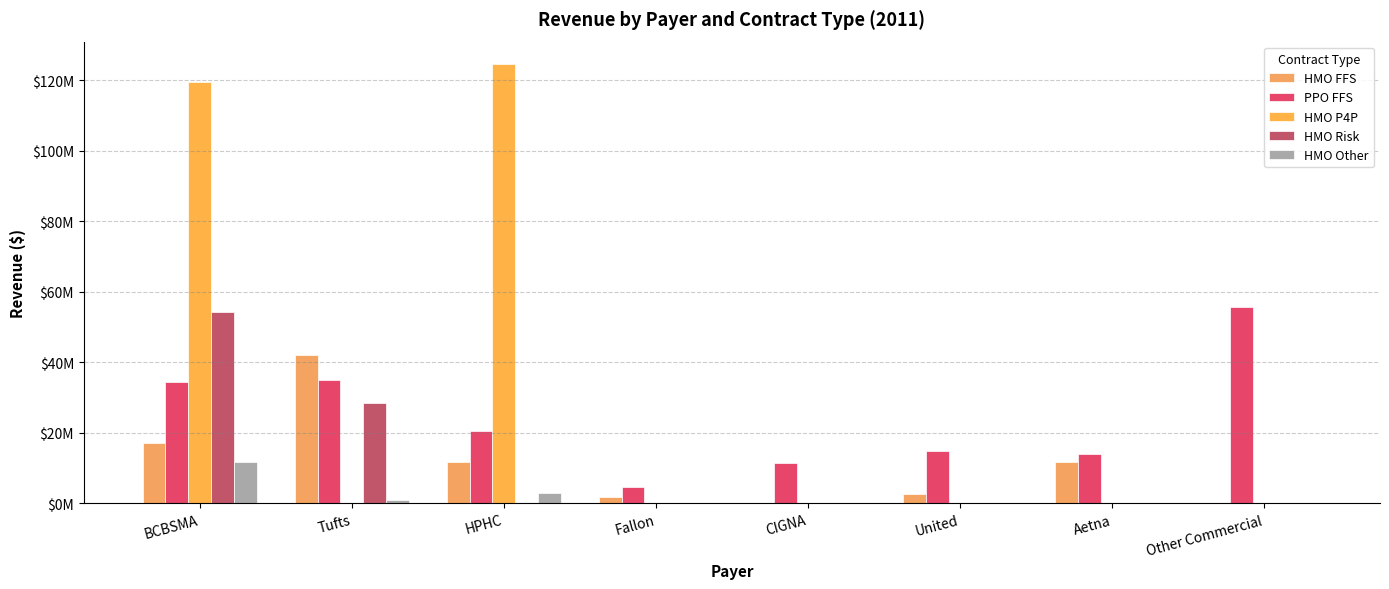

True or false: HMO Other has a value of 1000856.0 at Tufts.

True